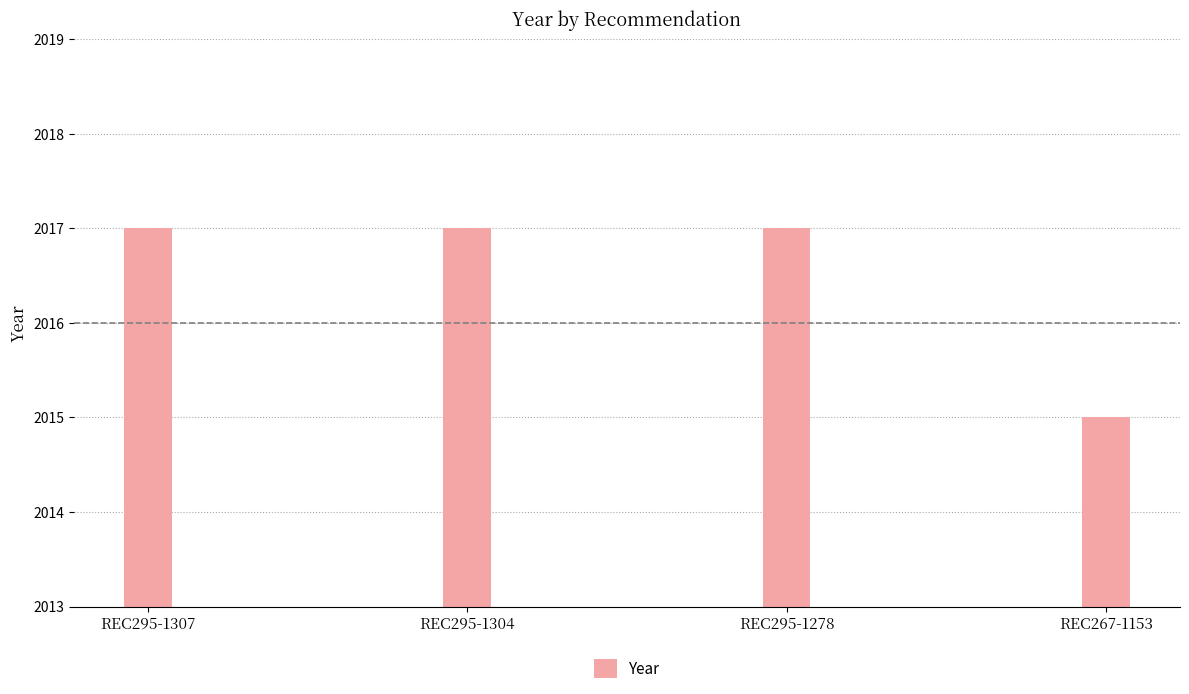

What is the value of the 4th bar from the left?

2015